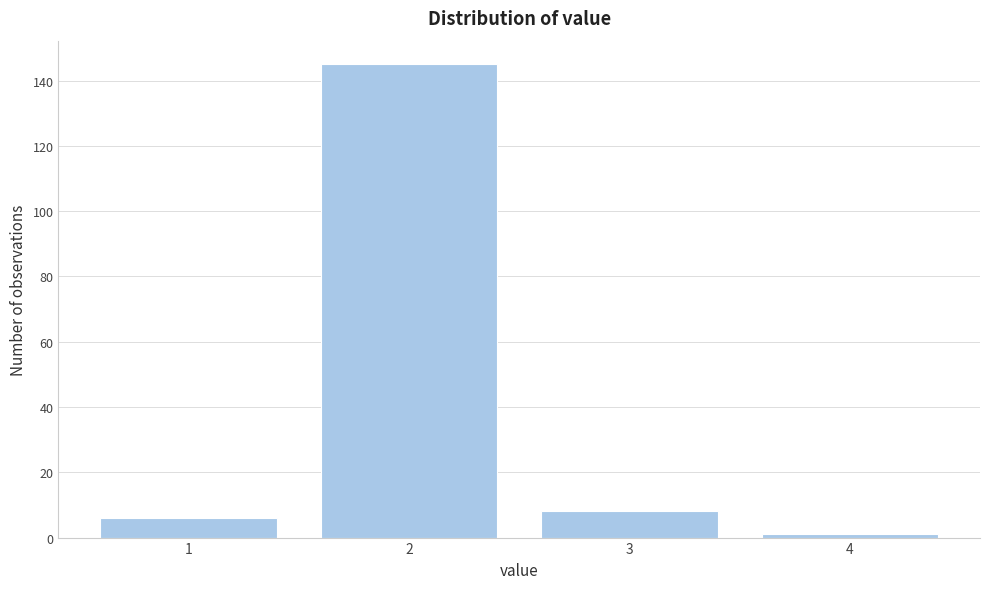

Reading right to left, what are all the values shown in this chart?

1	8	145	6